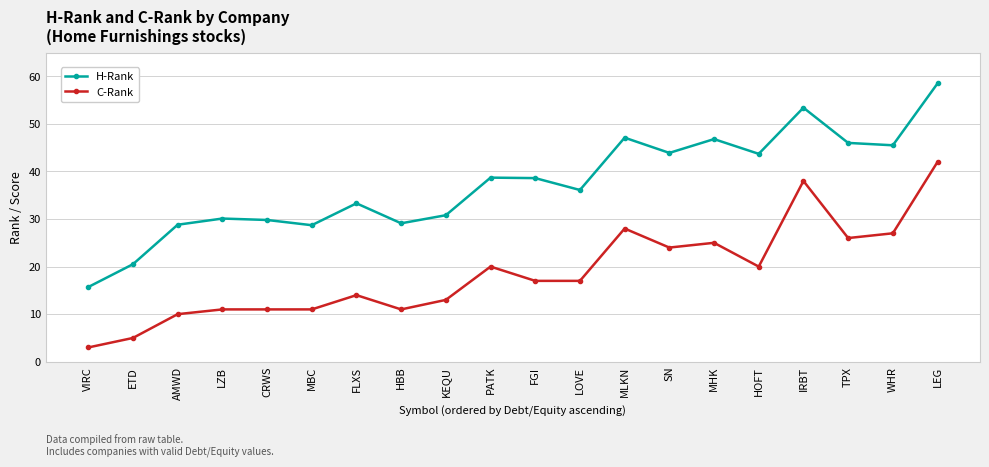

True or false: C-Rank and H-Rank cross at least once.

False